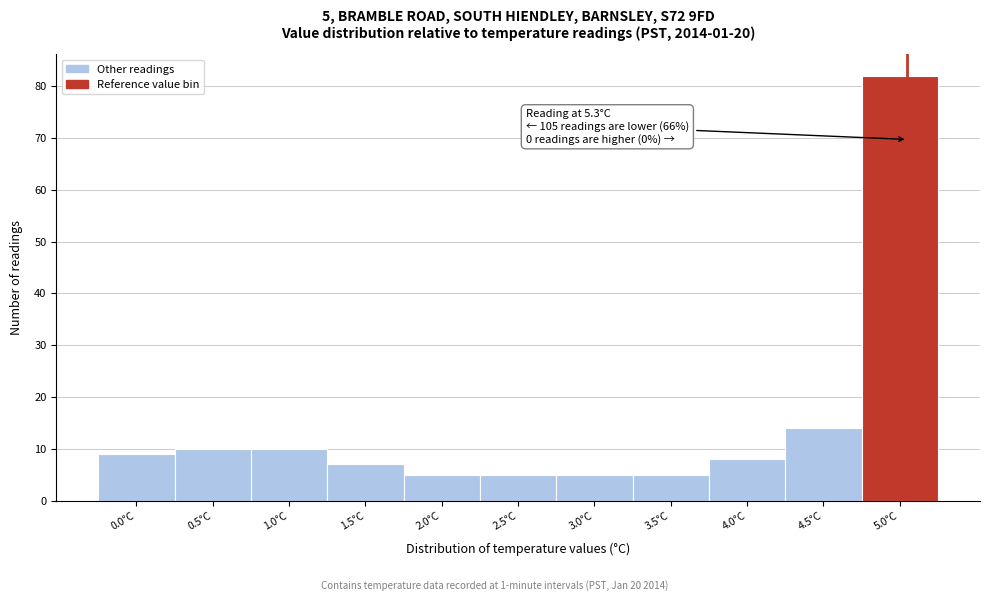

Reading left to right, list all the values displayed in this chart.

9	10	10	7	5	5	5	5	8	14	82